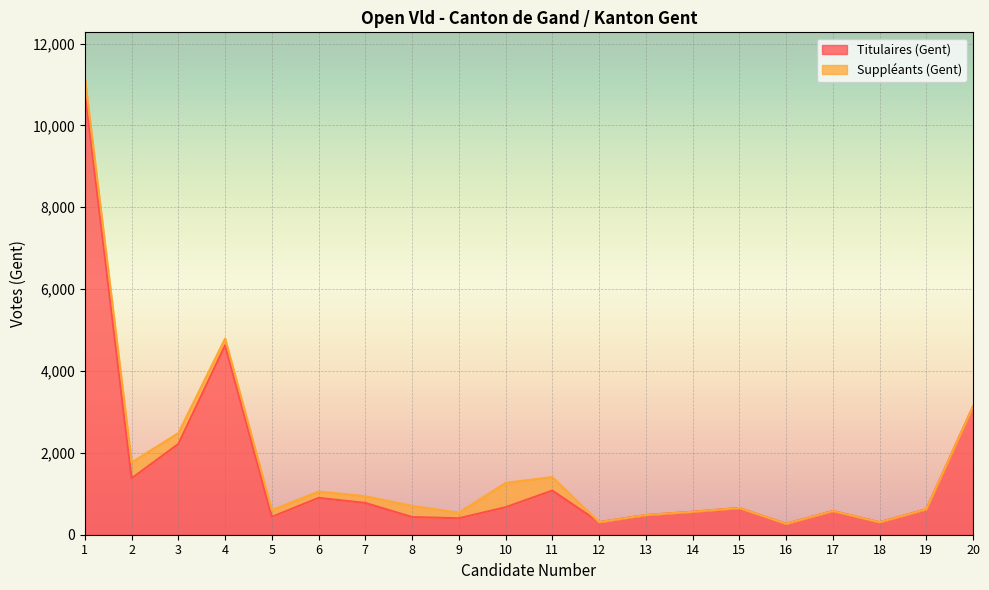

What is the smallest value displayed?

267